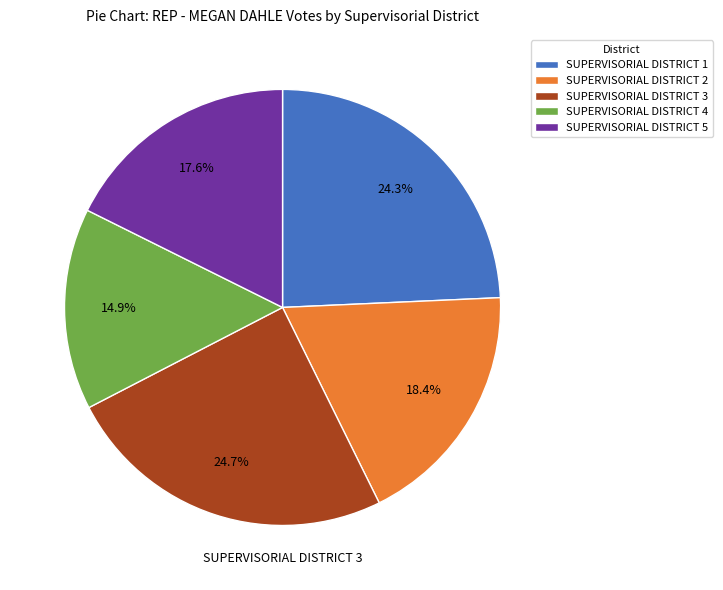

What is the ratio of the value at SUPERVISORIAL DISTRICT 1 to the value at SUPERVISORIAL DISTRICT 5?

1.4